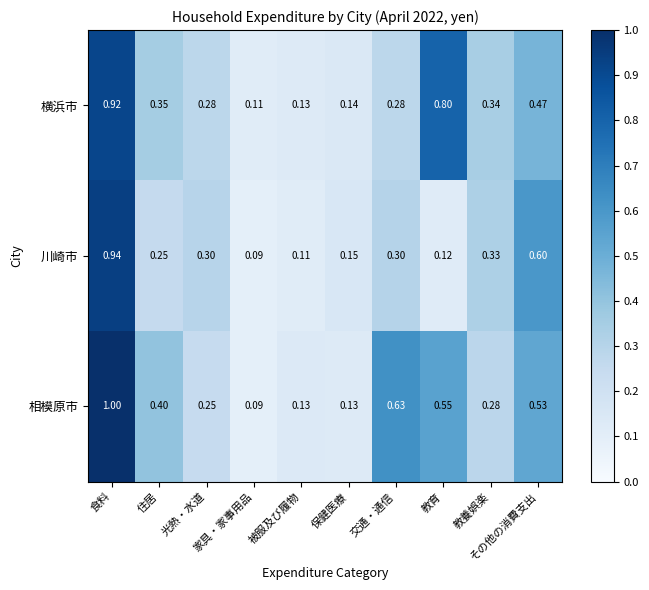

Which series has the widest spread of values?

相模原市